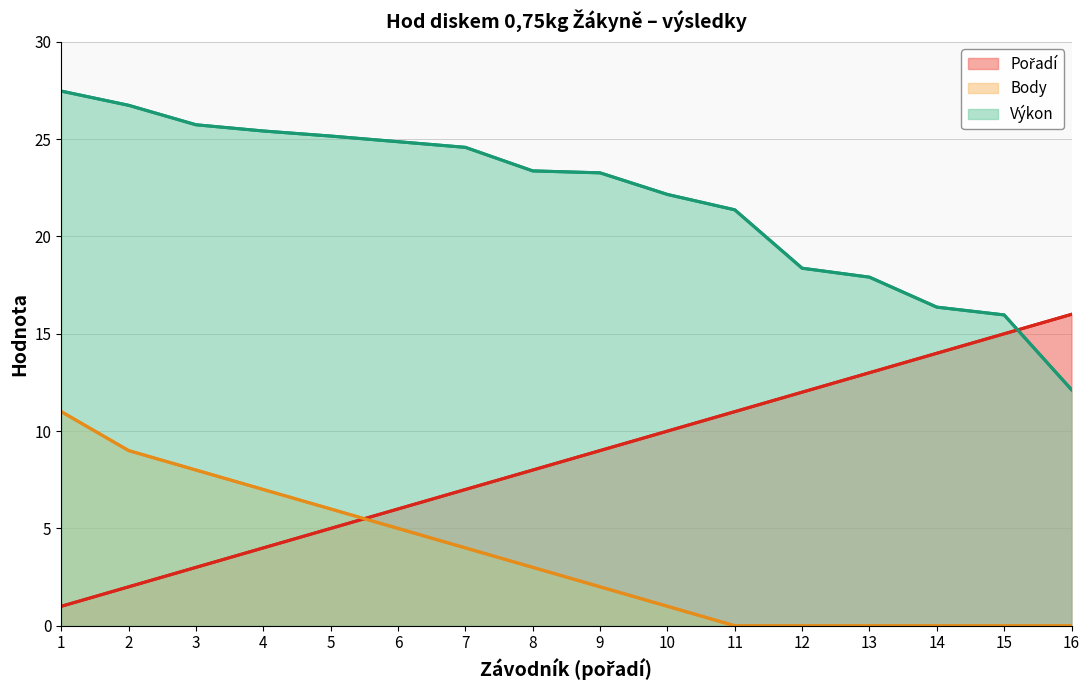

Which category has the highest value across all series?

1